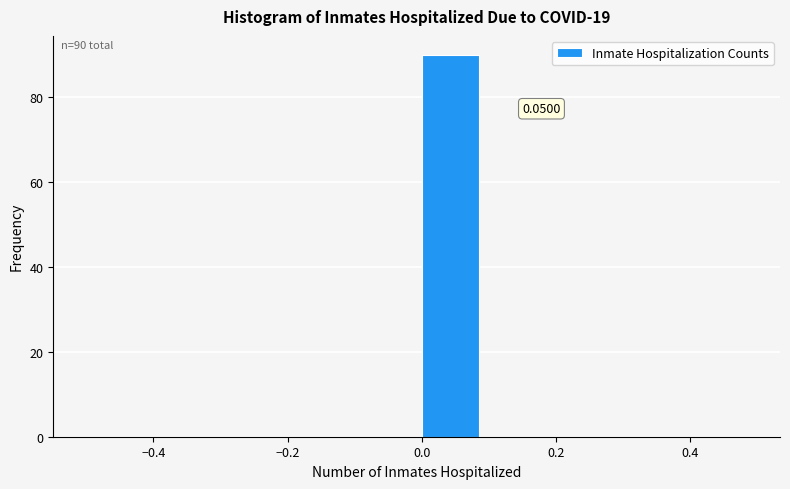

Which range on the x-axis has the tallest bar?

0.0 to 0.1